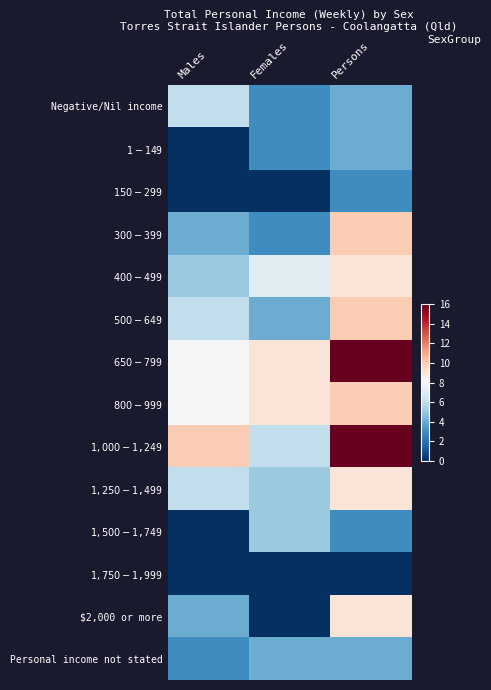

Reading left to right, transcribe all the data shown in this chart.

Negative/Nil income: Males=6	Females=3	Persons=4
$1-$149: Males=0	Females=3	Persons=4
$150-$299: Males=0	Females=0	Persons=3
$300-$399: Males=4	Females=3	Persons=10
$400-$499: Males=5	Females=7	Persons=9
$500-$649: Males=6	Females=4	Persons=10
$650-$799: Males=8	Females=9	Persons=16
$800-$999: Males=8	Females=9	Persons=10
$1,000-$1,249: Males=10	Females=6	Persons=16
$1,250-$1,499: Males=6	Females=5	Persons=9
$1,500-$1,749: Males=0	Females=5	Persons=3
$1,750-$1,999: Males=0	Females=0	Persons=0
$2,000 or more: Males=4	Females=0	Persons=9
Personal income not stated: Males=3	Females=4	Persons=4